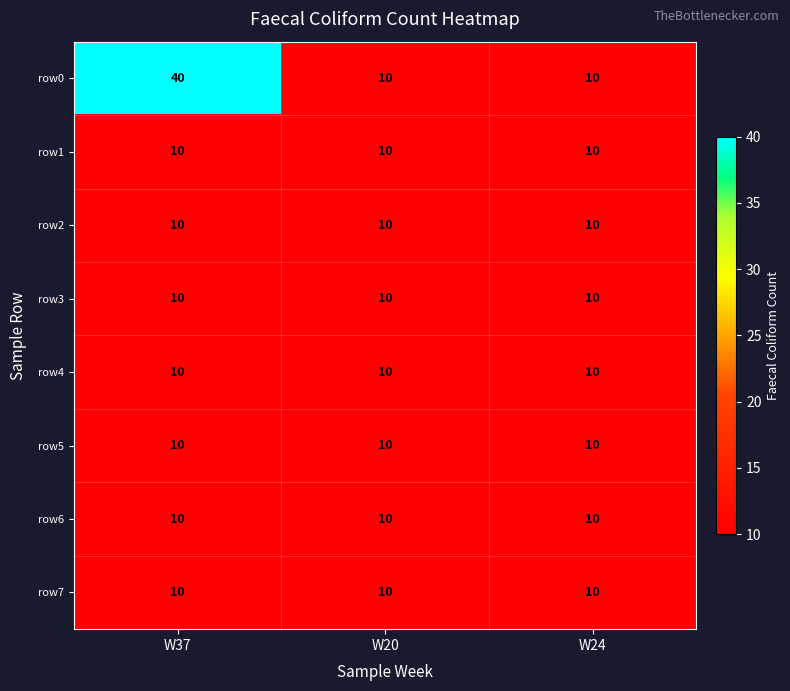

Reading left to right, extract all data points from this chart.

row0: W37=40	W20=10	W24=10
row1: W37=10	W20=10	W24=10
row2: W37=10	W20=10	W24=10
row3: W37=10	W20=10	W24=10
row4: W37=10	W20=10	W24=10
row5: W37=10	W20=10	W24=10
row6: W37=10	W20=10	W24=10
row7: W37=10	W20=10	W24=10